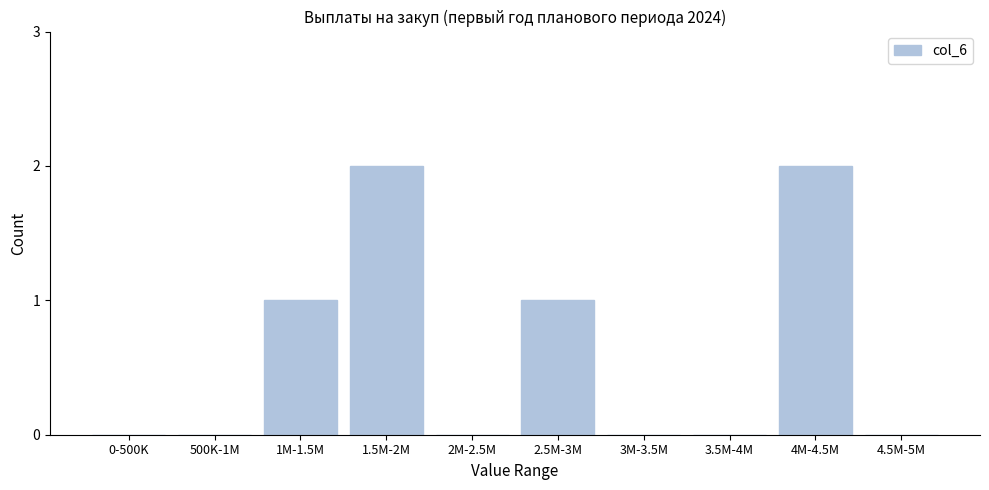

Reading left to right, what are all the values shown in this chart?

0-500K=0	500K-1M=0	1M-1.5M=1	1.5M-2M=2	2M-2.5M=0	2.5M-3M=1	3M-3.5M=0	3.5M-4M=0	4M-4.5M=2	4.5M-5M=0